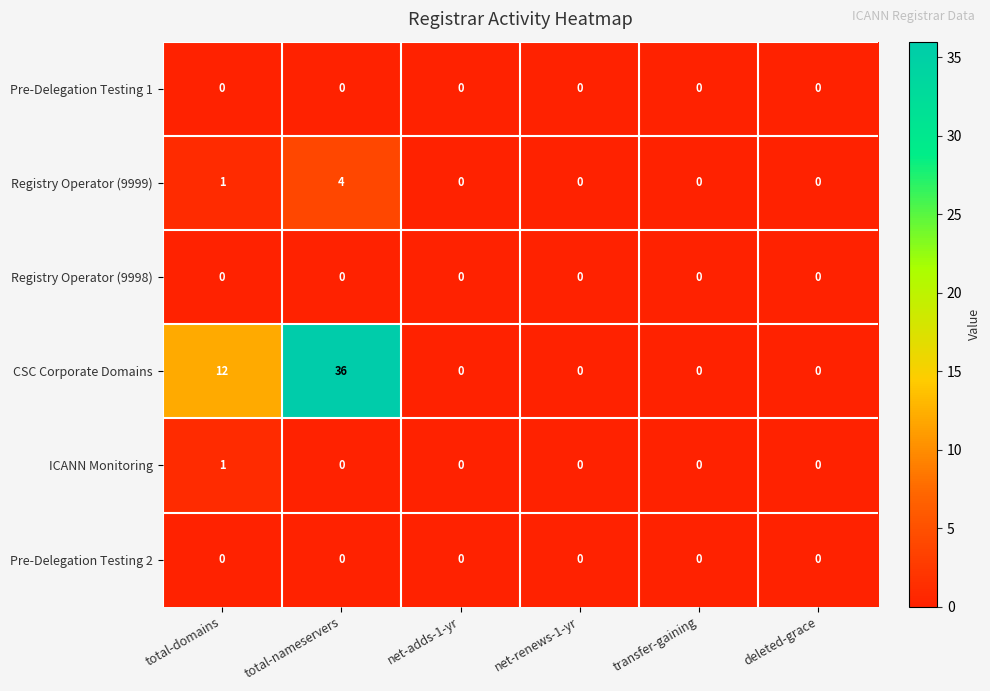

True or false: ICANN Monitoring has a value of -1 at net-renews-1-yr.

False